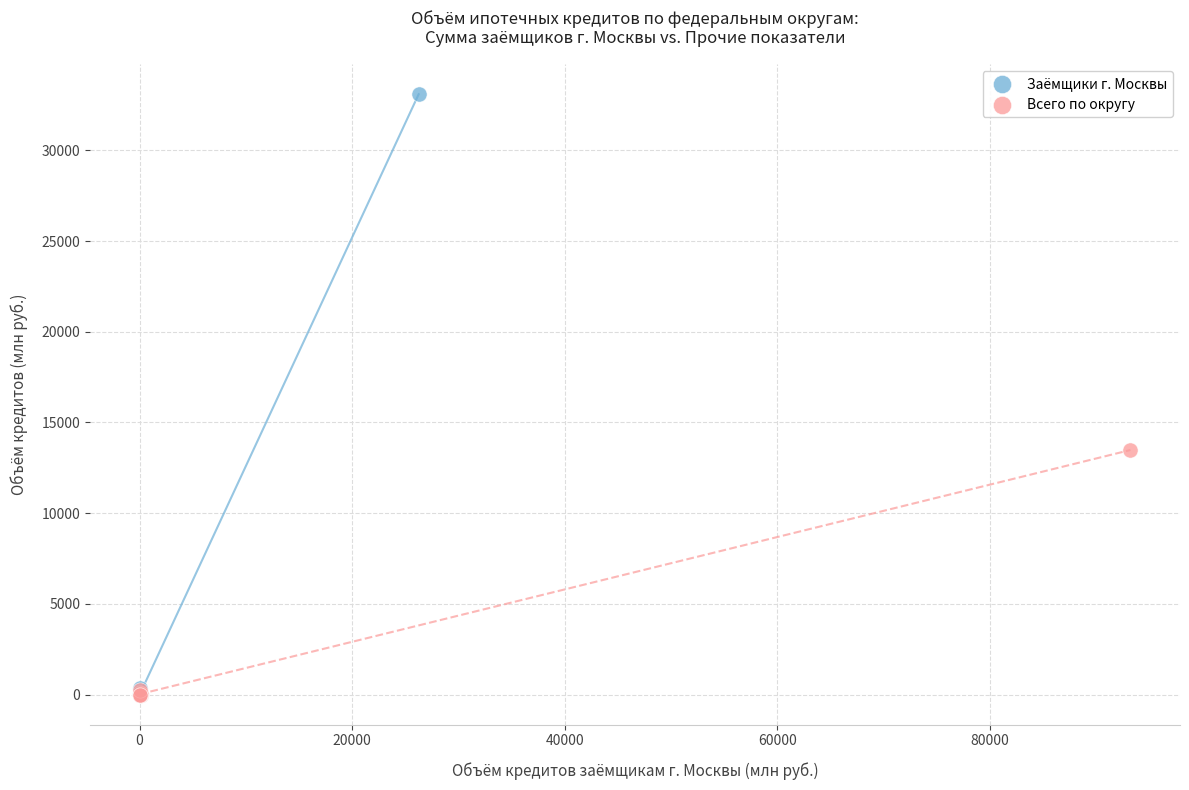

Which series has the widest spread of Y values?

Заёмщики г. Москвы